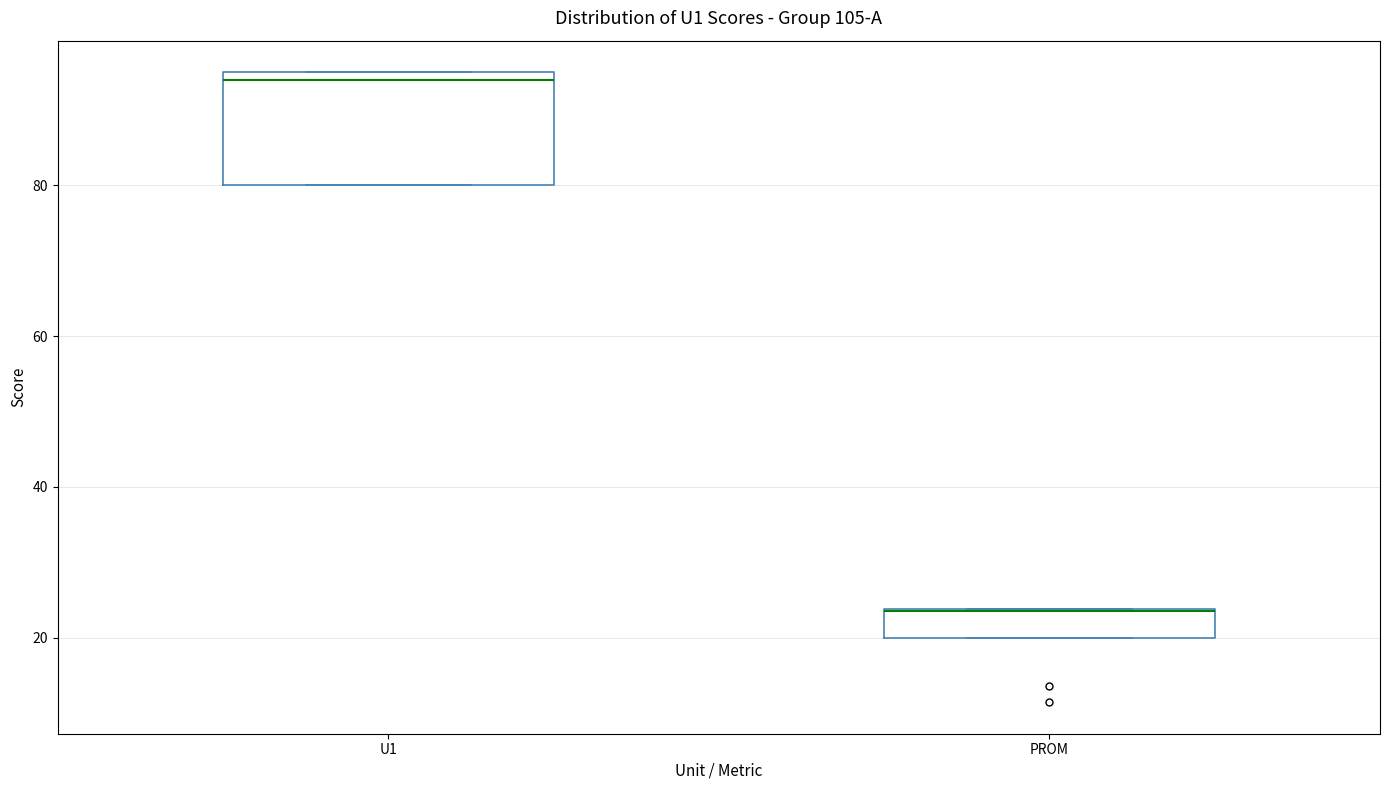

Reading left to right, read every box against the y-axis: the position of its median line, the range the box covers, and the ends of its whiskers. The values are not printed on the chart, so give them approximately, as read against the axis.

U1: median 94, box 80 to 96, whiskers 80 to 96
PROM: median 24 (drawn on the box's upper edge), box 20 to 24, whiskers 20 to 24